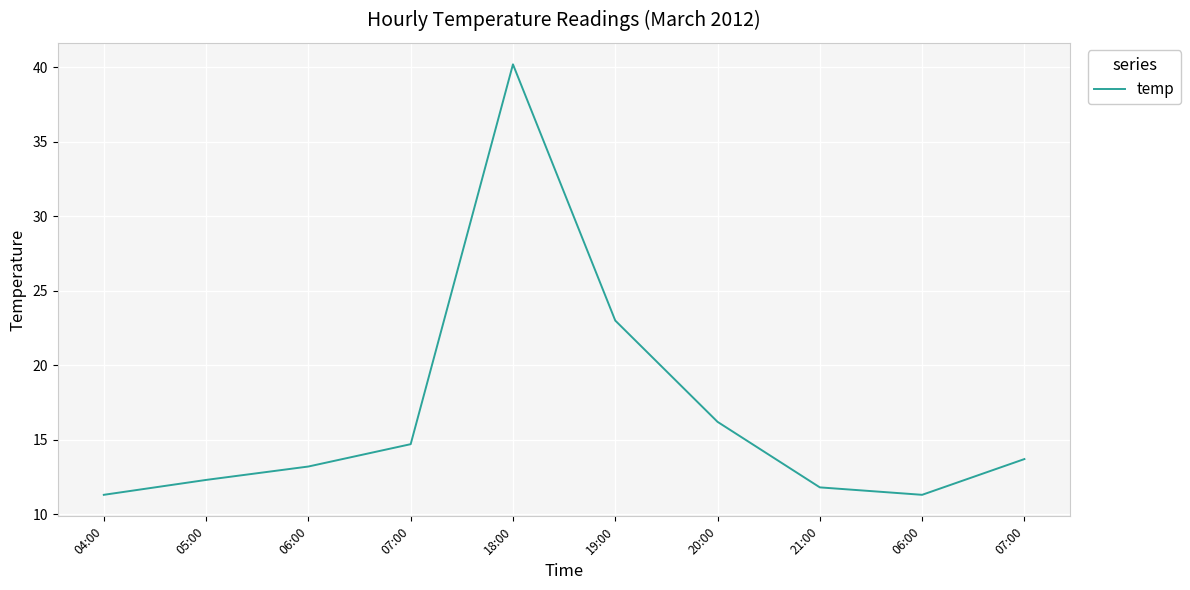

Rank the categories by value from highest to lowest.

18:00, 19:00, 20:00, 07:00, 07:00, 06:00, 05:00, 21:00, 04:00, 06:00